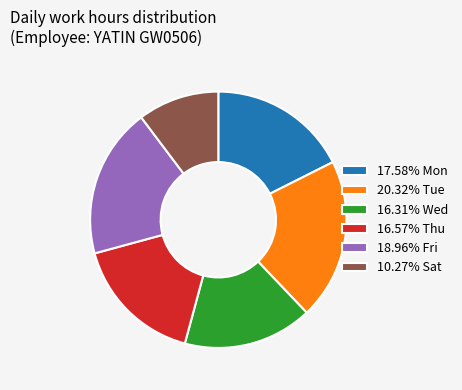

How many segments does this pie chart have?

6